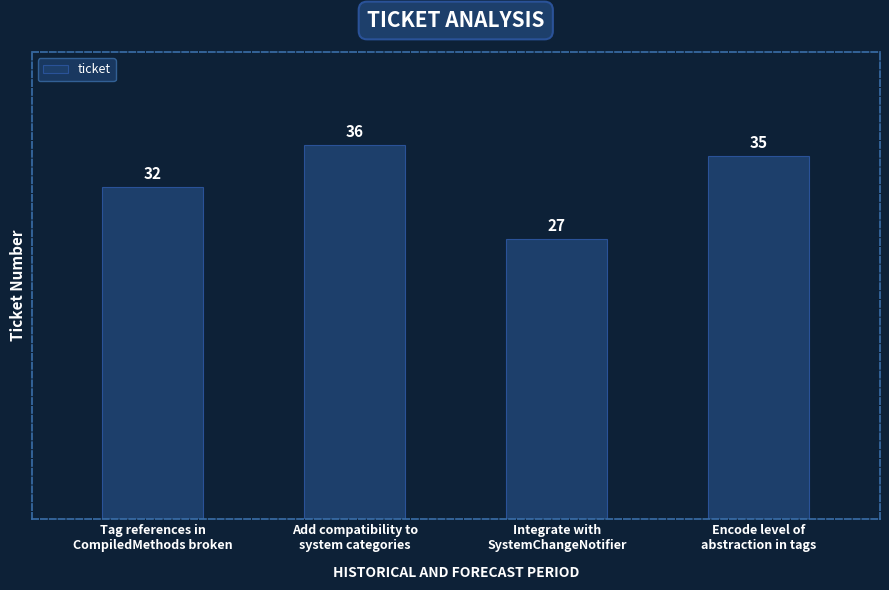

What position from the left is Encode level of
abstraction in tags?

4